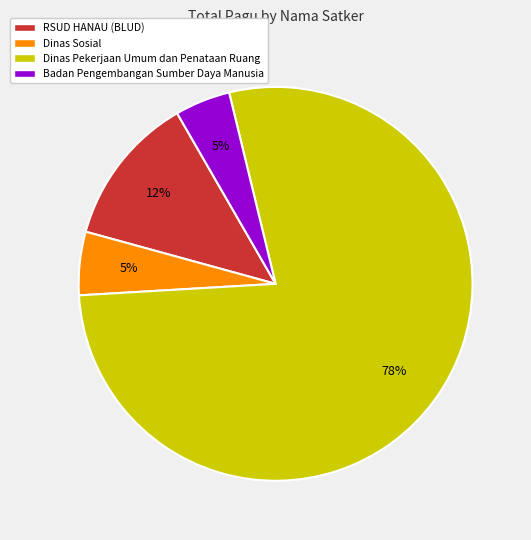

Does any single category account for the majority?

Yes